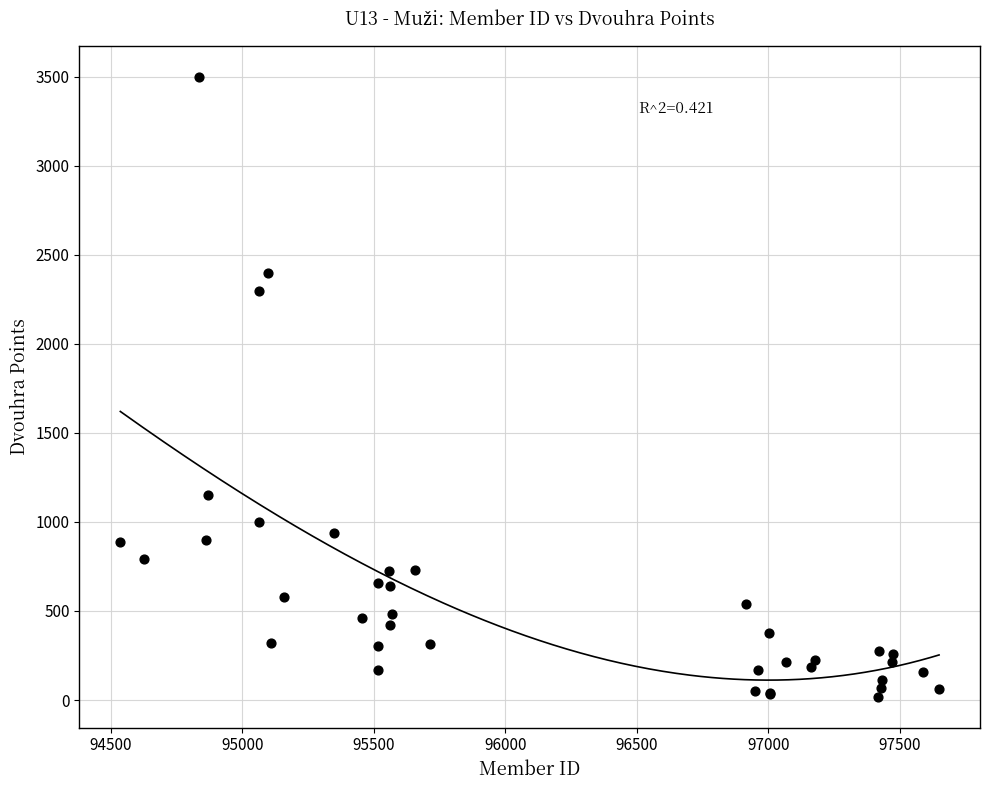

What Y value in the scatter plot is closest to 1759?

2300